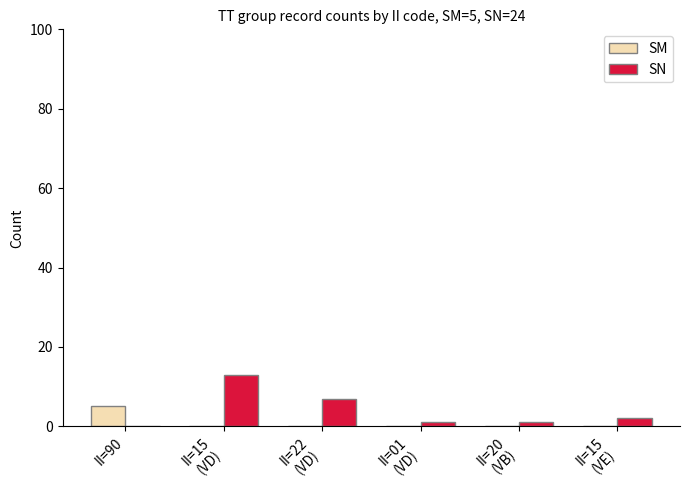

Reading left to right, list all the values displayed in this chart.

SM: II=90=5	II=15
(VD)=0	II=22
(VD)=0	II=01
(VD)=0	II=20
(VB)=0	II=15
(VE)=0
SN: II=90=0	II=15
(VD)=13	II=22
(VD)=7	II=01
(VD)=1	II=20
(VB)=1	II=15
(VE)=2